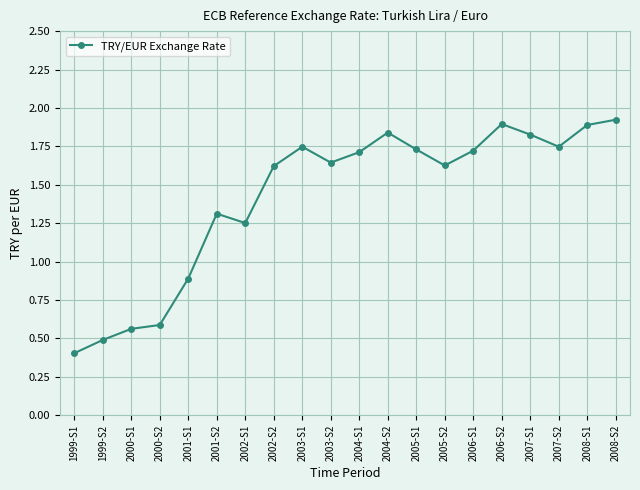

The chart shows a value of 1.9 at 2008-S1. True or false?

True